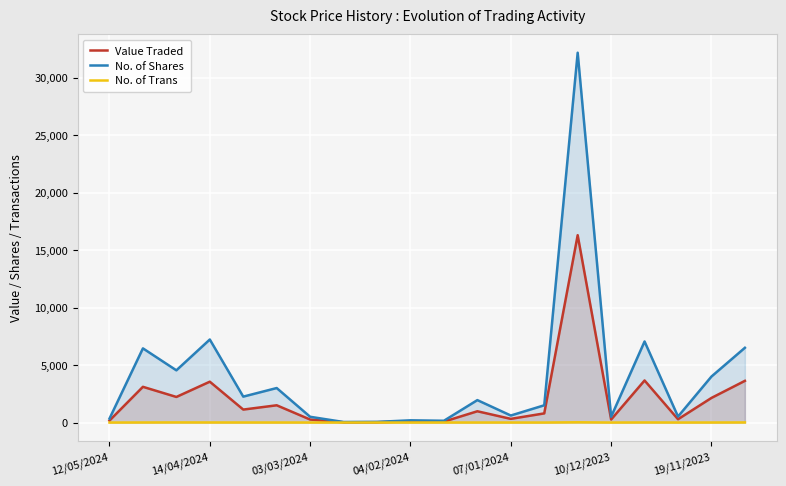

List the series in order of their overall mean, lowest first.

No. of Trans, Value Traded, No. of Shares